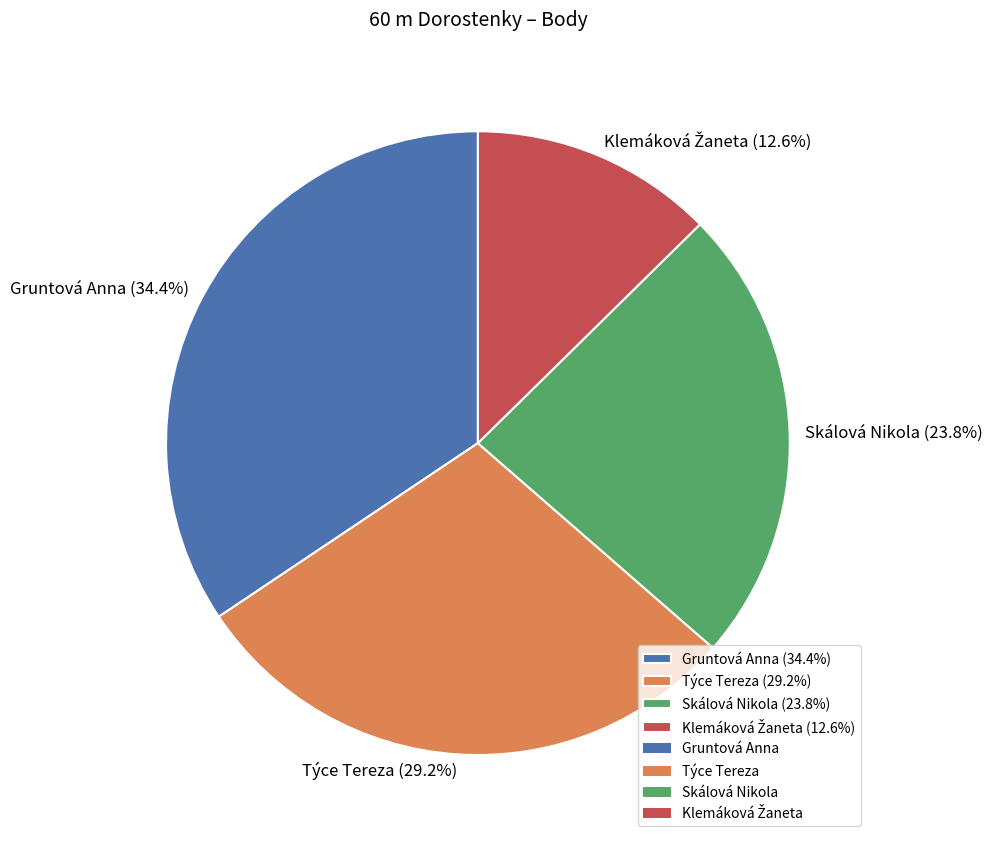

How much of the chart is everything except Gruntová Anna?

65.6%